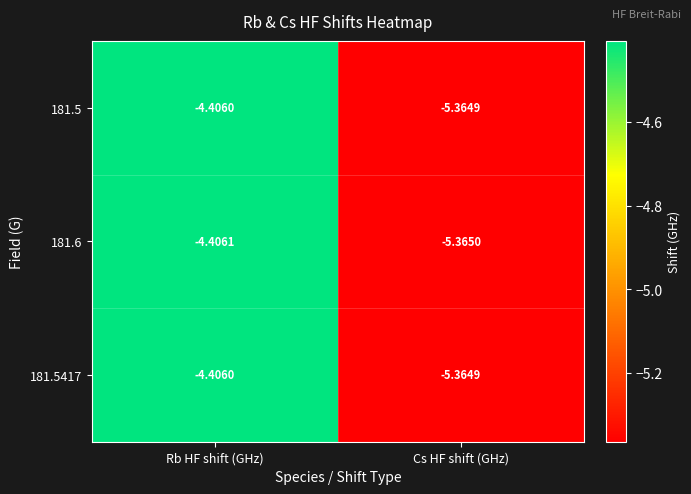

At which label does 181.5 reach its peak?

Rb HF shift (GHz)